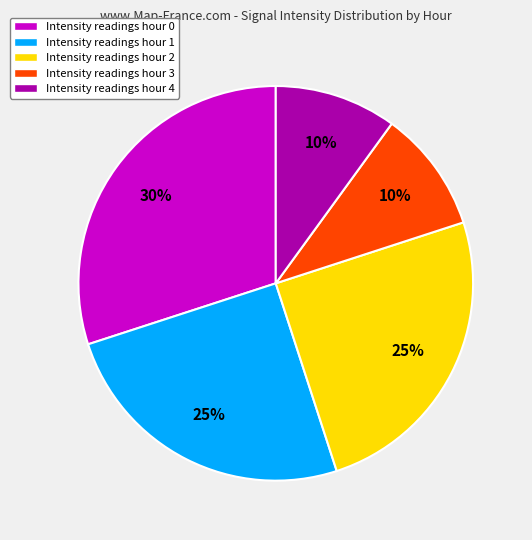

To the nearest percent, what is the average slice percentage?

20%